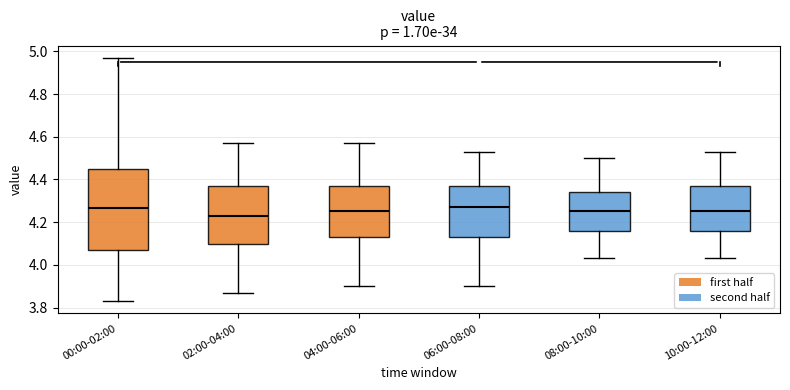

Where does the upper whisker of the box for 10:00-12:00 end on the y-axis? The values are not printed on the chart, so give them approximately, as read against the axis.

4.54